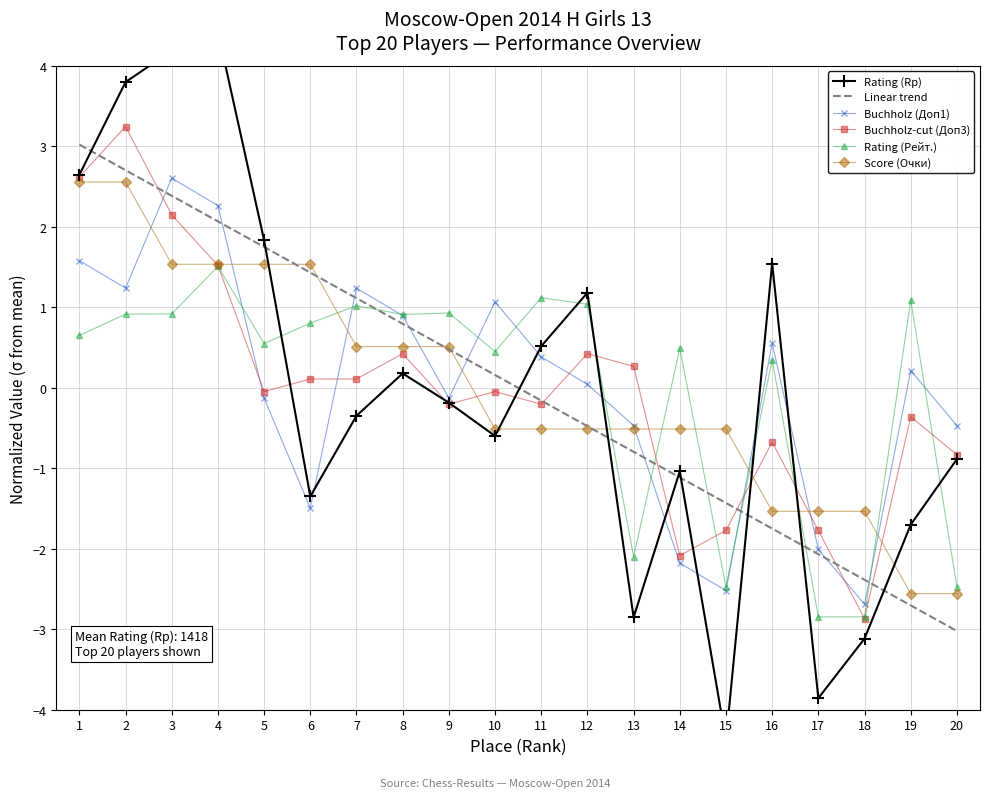

True or false: Linear trend and Score (Очки) intersect in this chart.

True